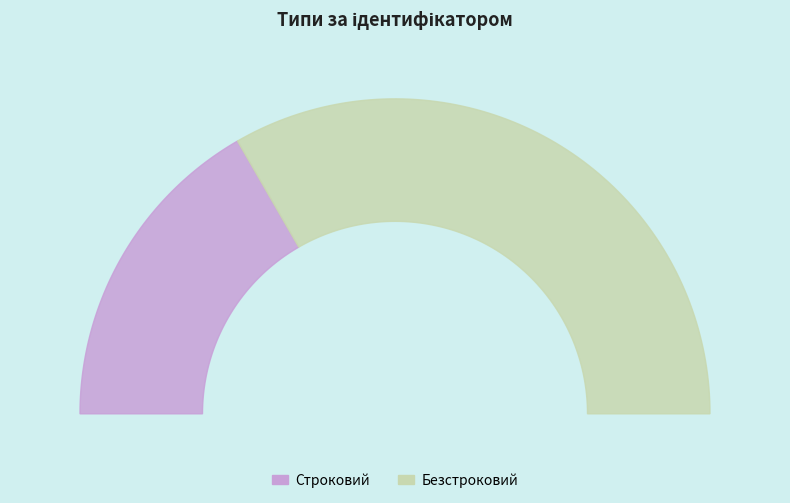

Which slice is the largest?

Безстроковий